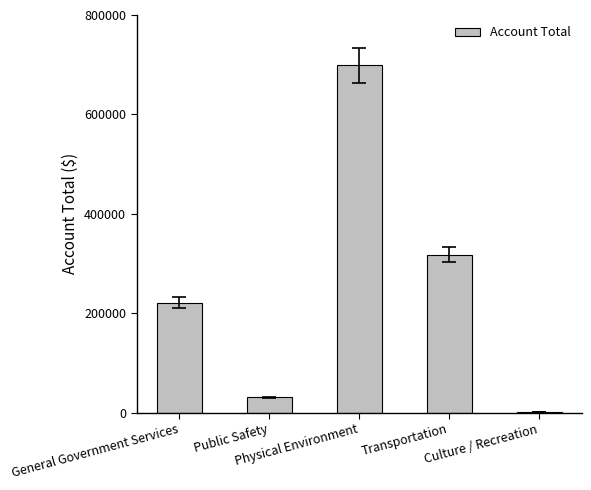

Between Culture / Recreation and Public Safety, which is larger?

Public Safety